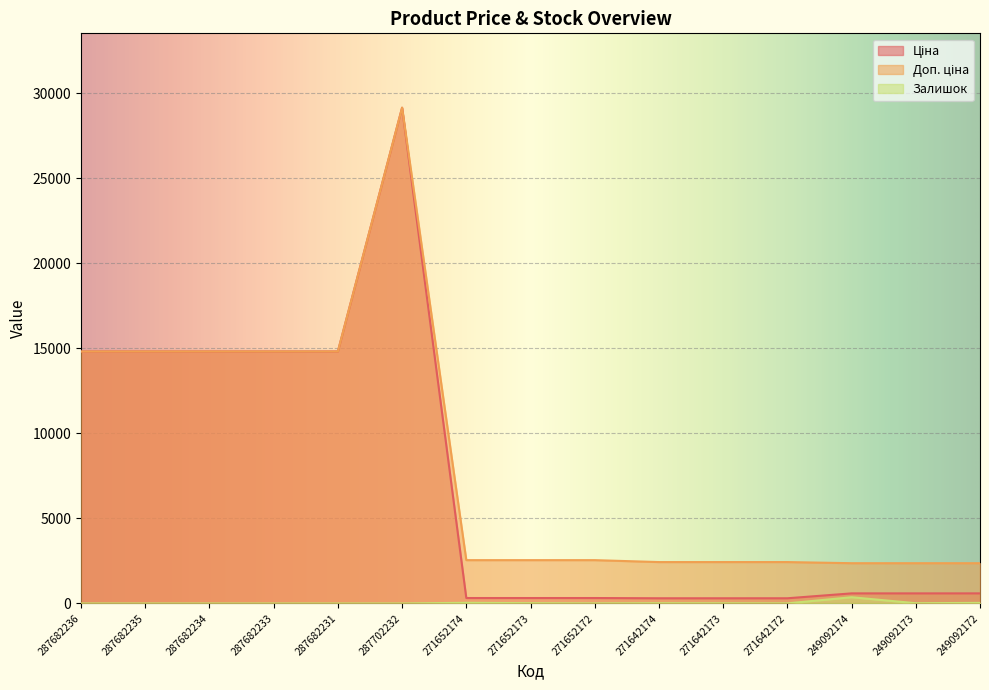

In Ціна, how many points are higher than both neighbors (excluding endpoints)?

1